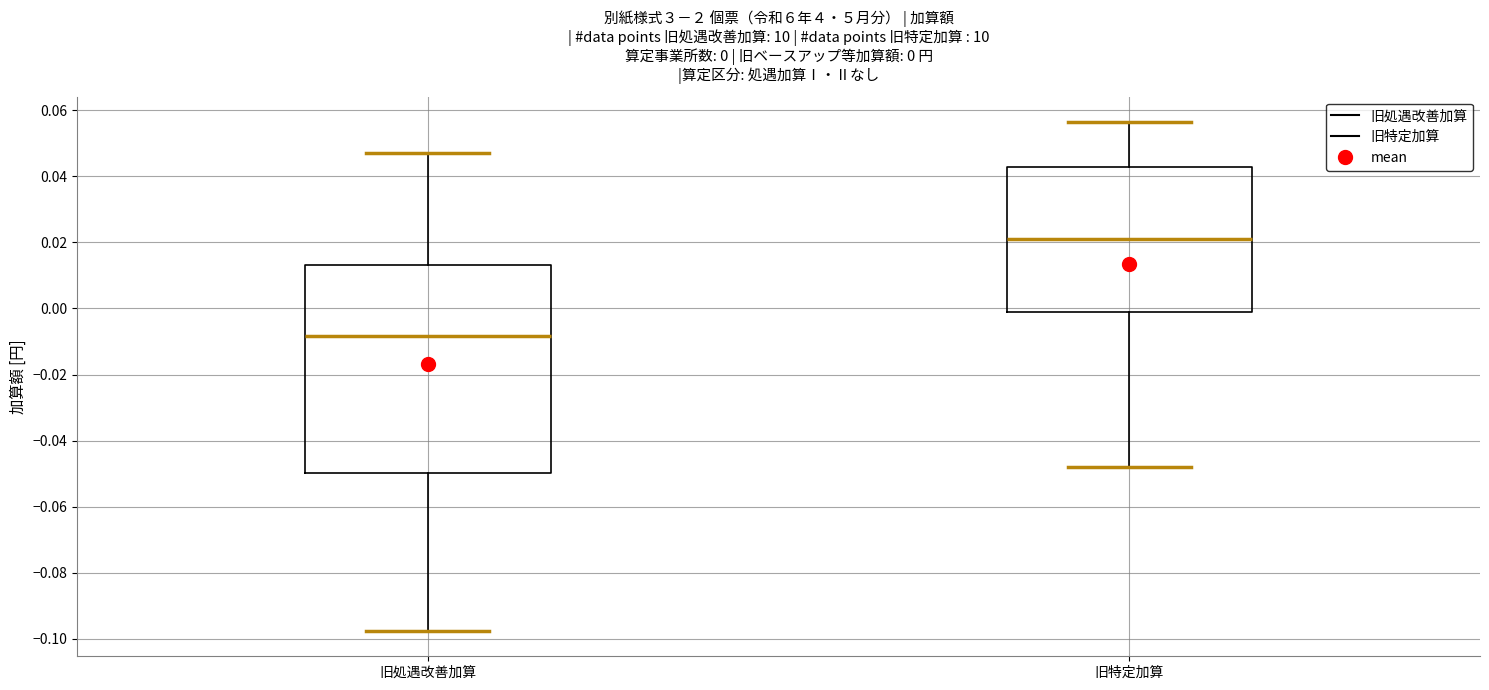

Which box is the tallest, from its lower edge to its upper edge?

旧処遇改善加算